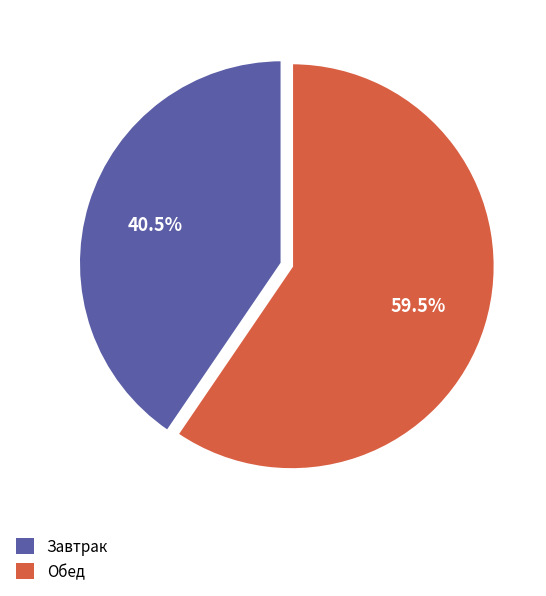

Is there a majority slice in this chart?

Yes